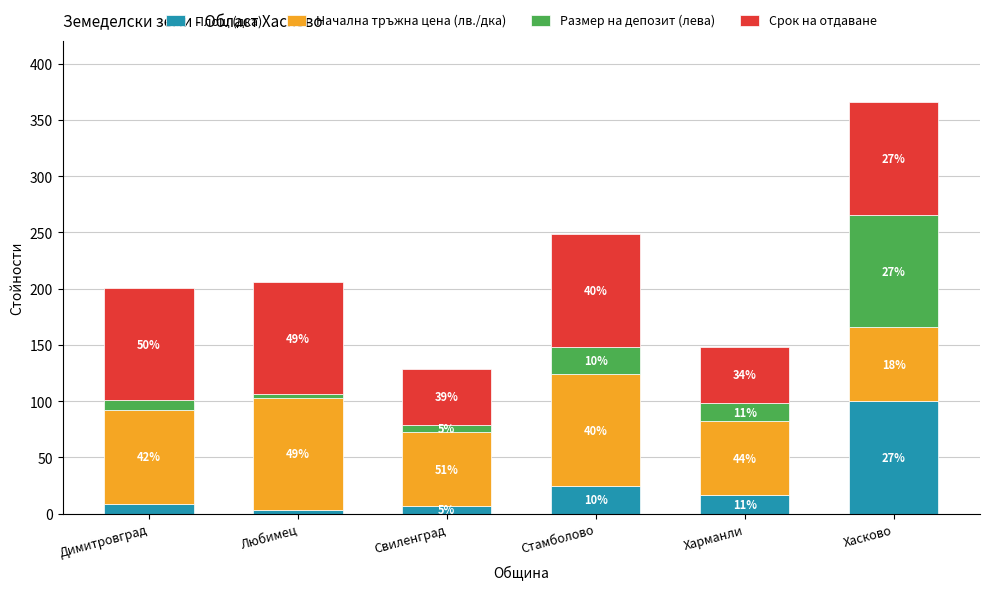

Read the Размер на депозит (лева) value at Стамболово.

24.2